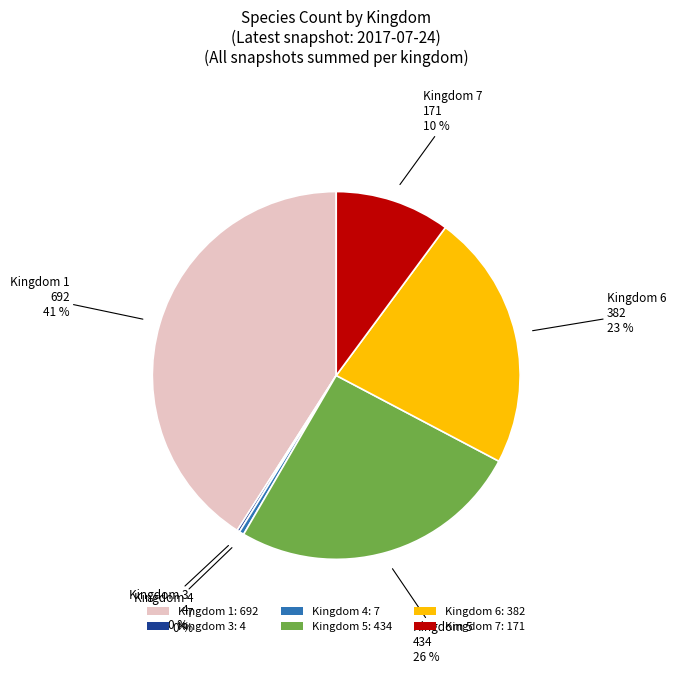

Combined, do Kingdom 7: 171 and Kingdom 5: 434 account for over 50%?

No